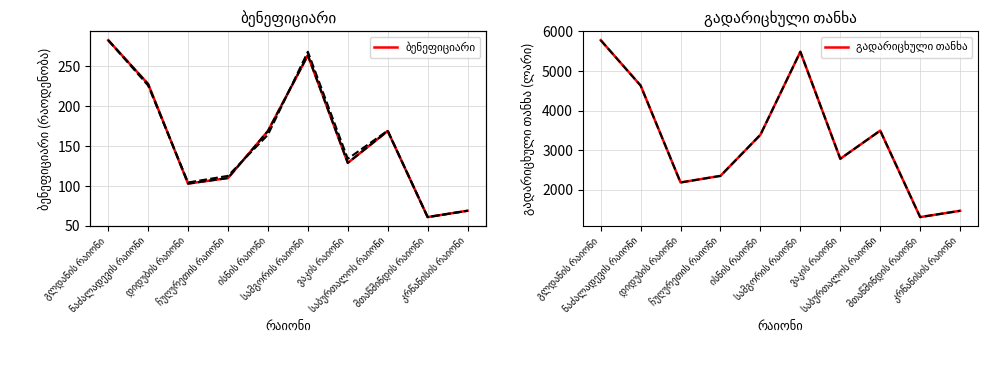

The value of ბენეფიციარი at ვაკის რაიონი is 129. True or false?

True